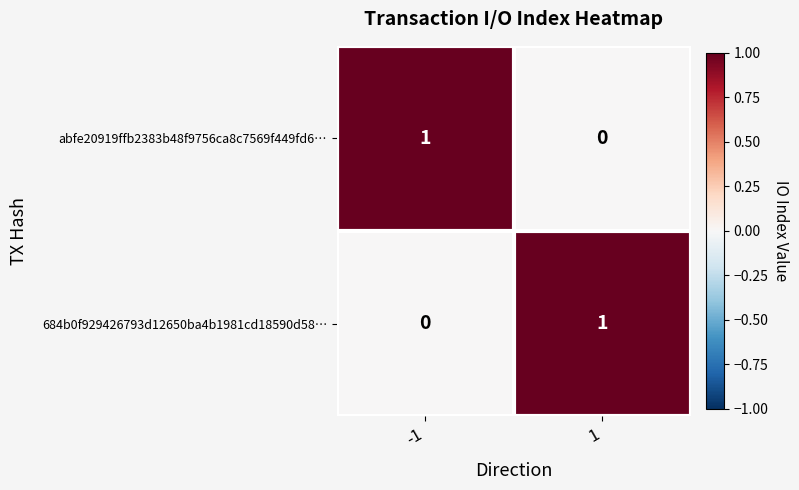

At -1, list the series in order from largest to smallest.

abfe20919ffb2383b48f9756ca8c7569f449fd6…, 684b0f929426793d12650ba4b1981cd18590d58…